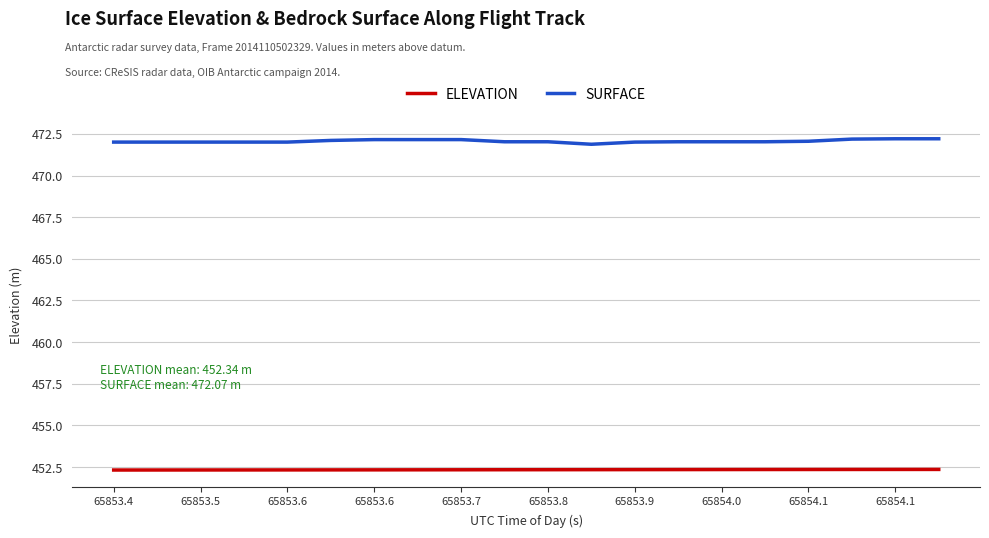

How many series are shown in this chart?

2